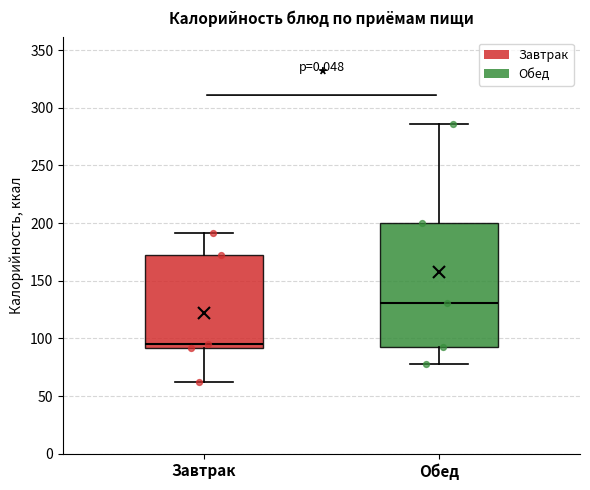

Reading left to right, read every box against the y-axis: the position of its median line, the range the box covers, and the ends of its whiskers. The values are not printed on the chart, so give them approximately, as read against the axis.

Завтрак: median 95, box 90 to 170, whiskers 60 to 190
Обед: median 130, box 95 to 200, whiskers 80 to 285